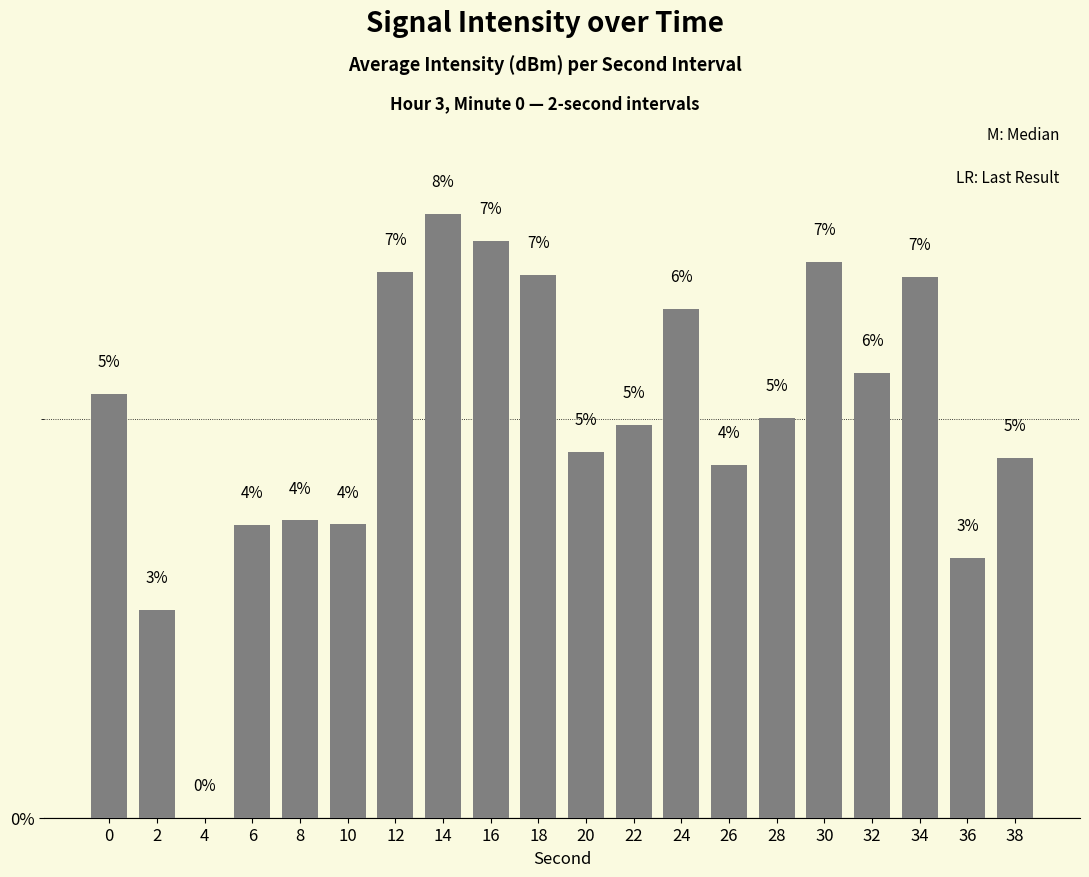

Approximately how many times larger is the value at 26 compared to 20?

1.0